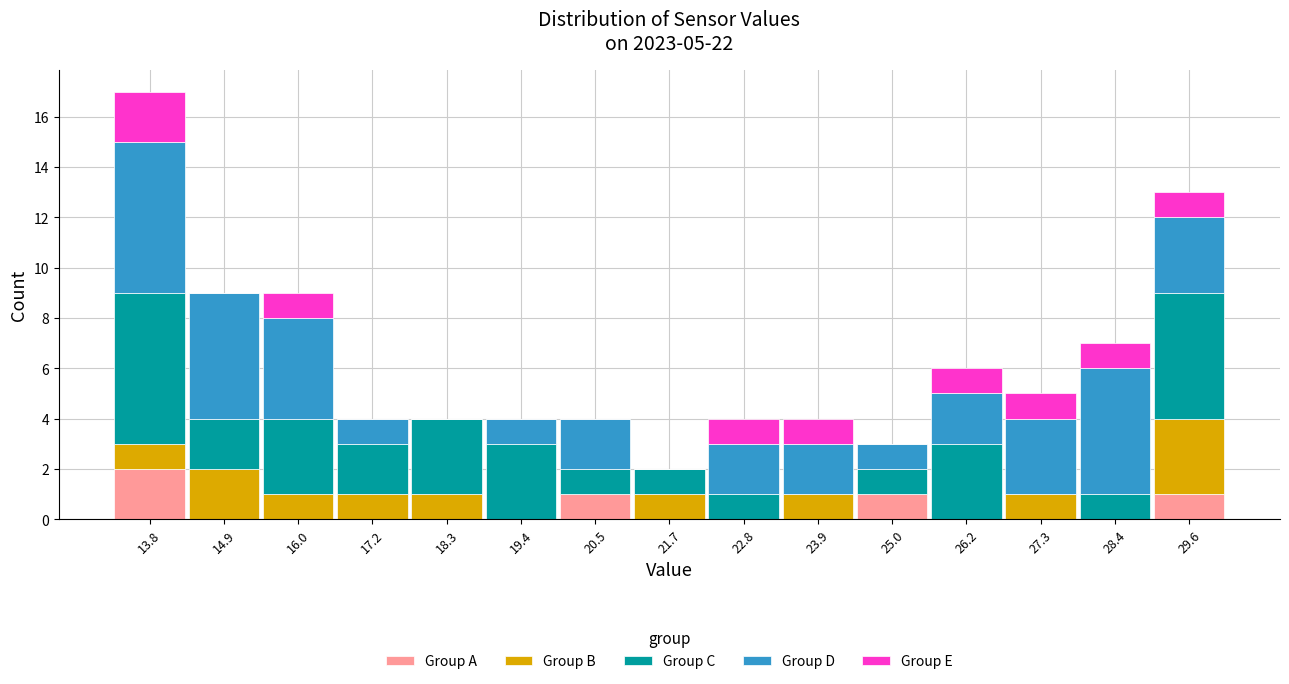

Is it true that Group A equals -1 at 21.7?

False